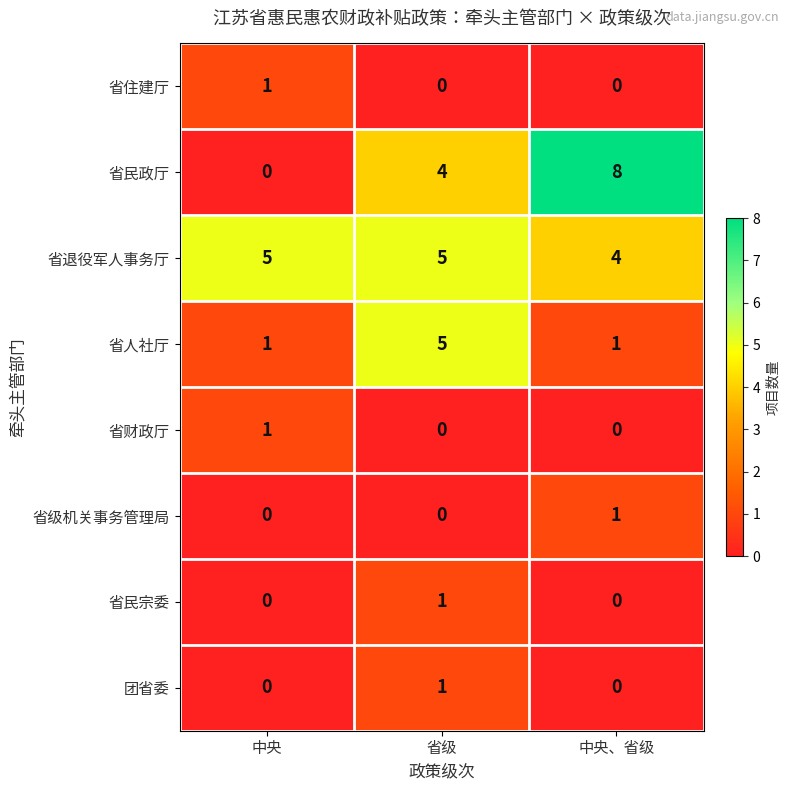

How many categories are shown in the chart?

3